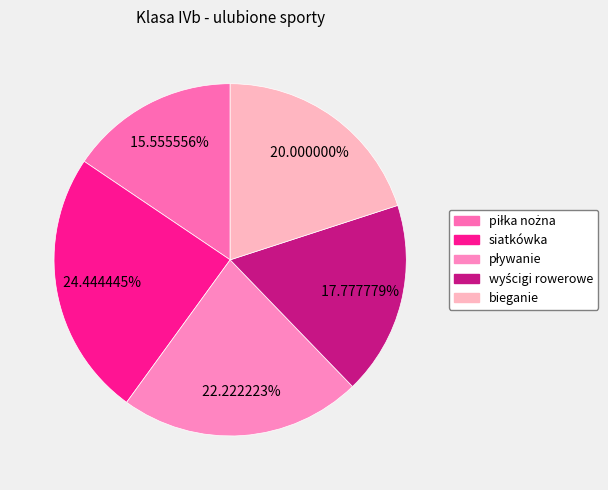

Count the number of slices in the pie.

5